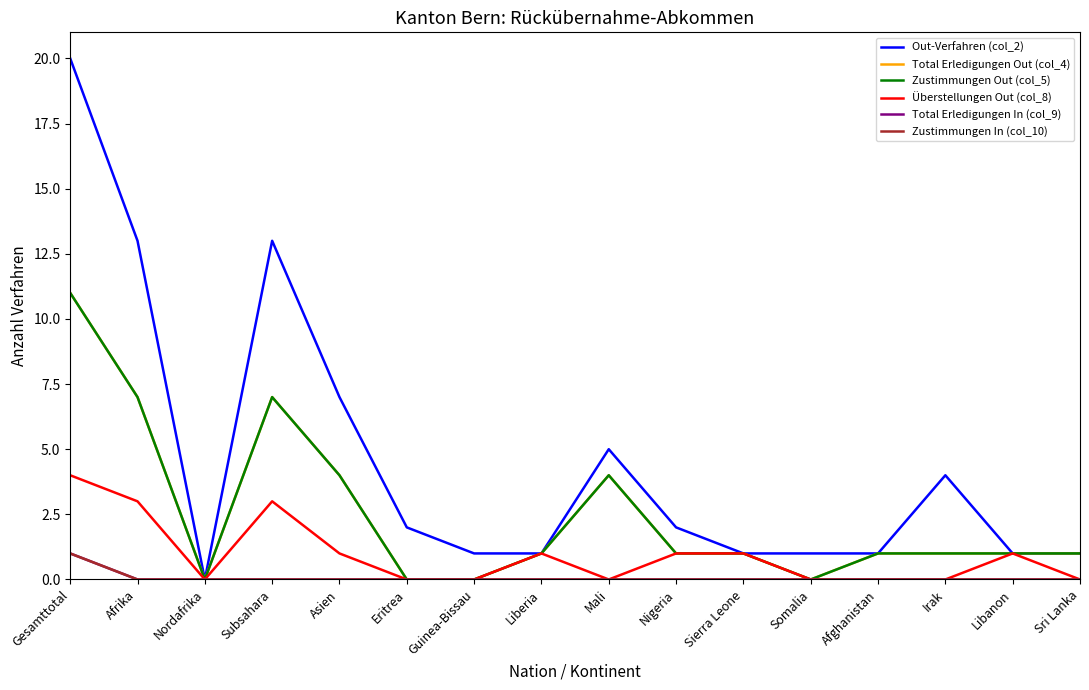

Reading right to left, transcribe all the data shown in this chart.

Out-Verfahren (col_2): 1	1	4	1	1	1	2	5	1	1	2	7	13	0	13	20
Total Erledigungen Out (col_4): 1	1	1	1	0	1	1	4	1	0	0	4	7	0	7	11
Zustimmungen Out (col_5): 1	1	1	1	0	1	1	4	1	0	0	4	7	0	7	11
Überstellungen Out (col_8): 0	1	0	0	0	1	1	0	1	0	0	1	3	0	3	4
Total Erledigungen In (col_9): 0	0	0	0	0	0	0	0	0	0	0	0	0	0	0	1
Zustimmungen In (col_10): 0	0	0	0	0	0	0	0	0	0	0	0	0	0	0	1